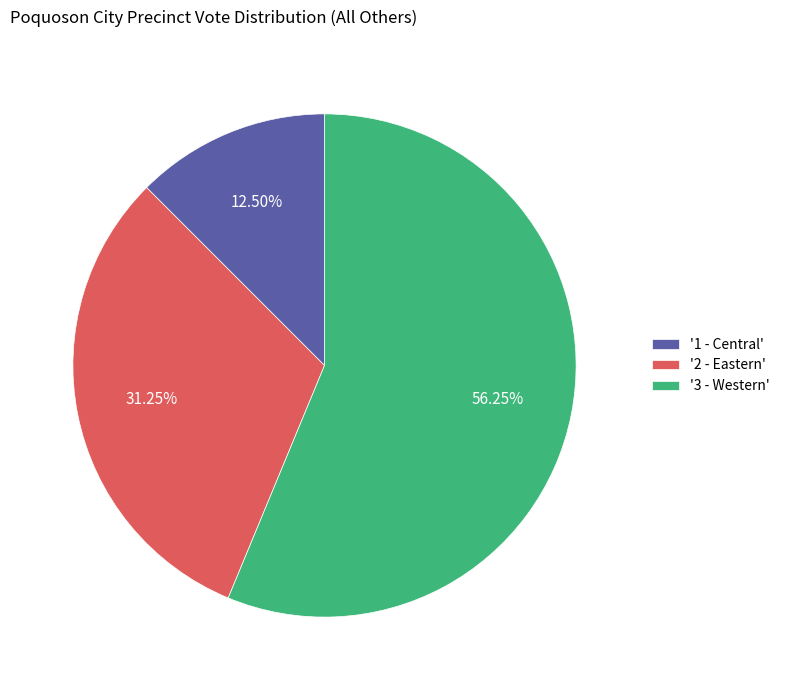

Do '1 - Central' and '2 - Eastern' together represent more than half of the pie?

No